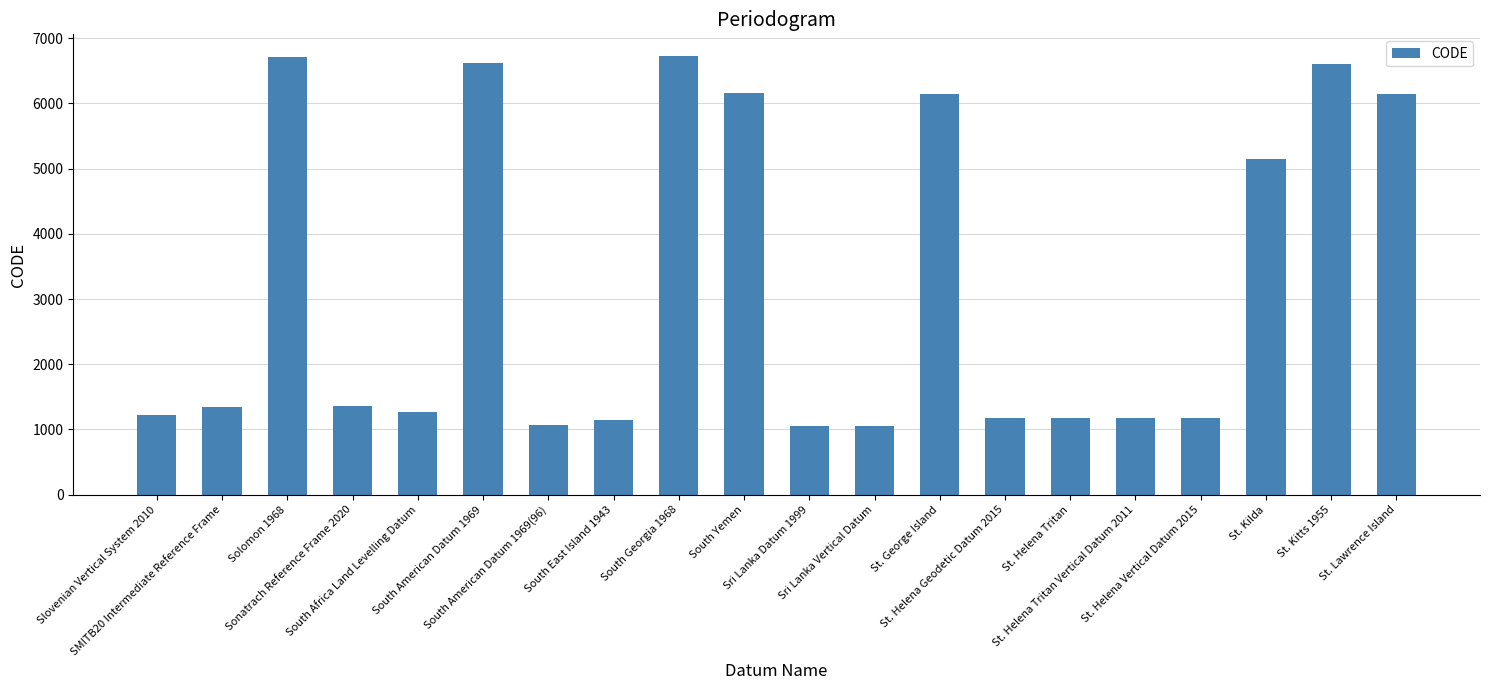

What is the change in value from South East Island 1943 to St. Helena Vertical Datum 2015?

+39